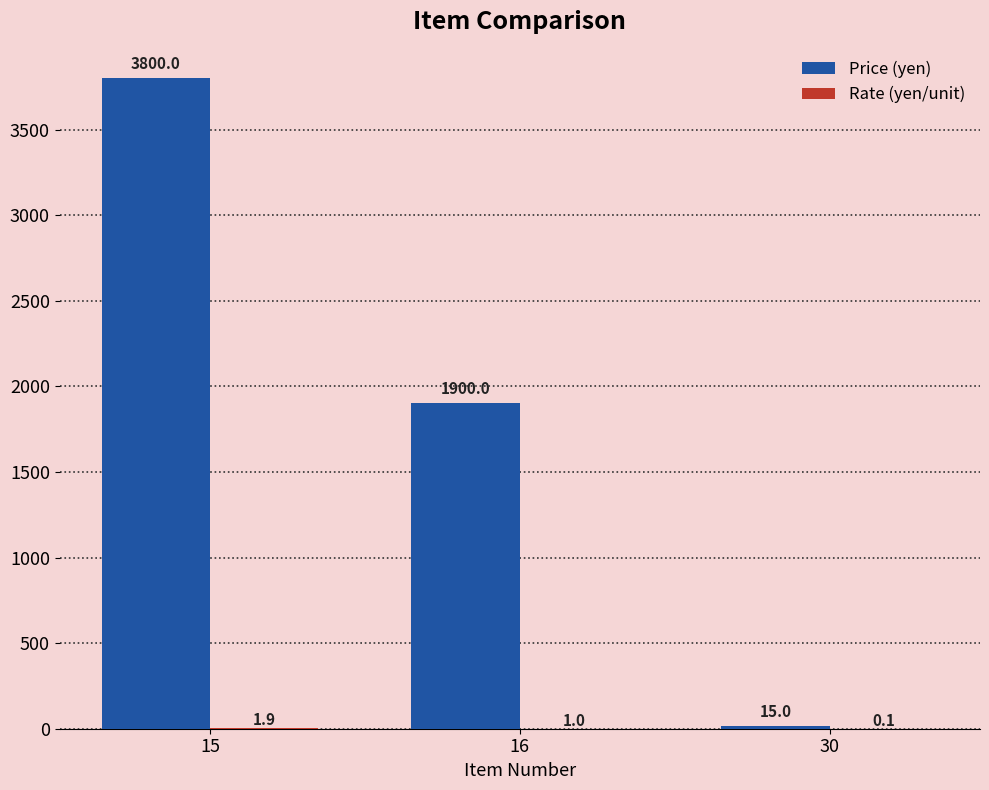

At which label is Price (yen) closest to 1907?

16